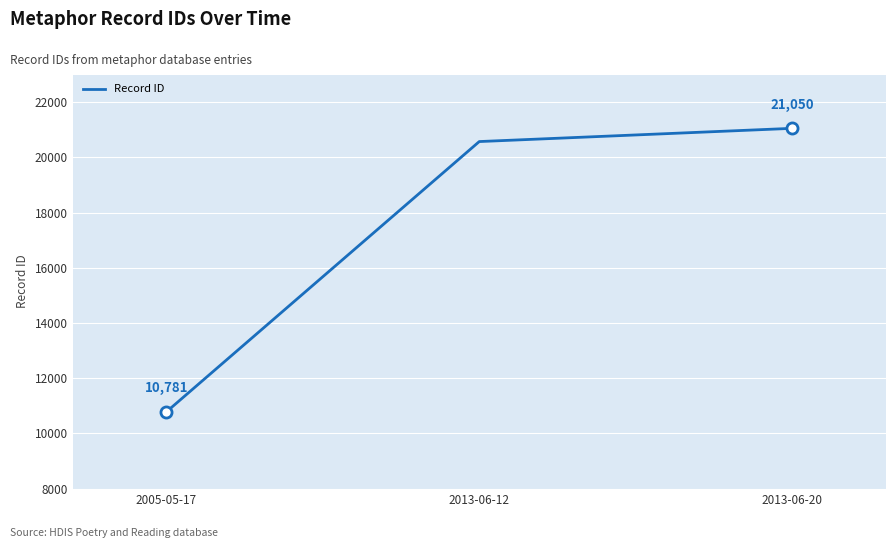

What position from the right is 2005-05-17?

3